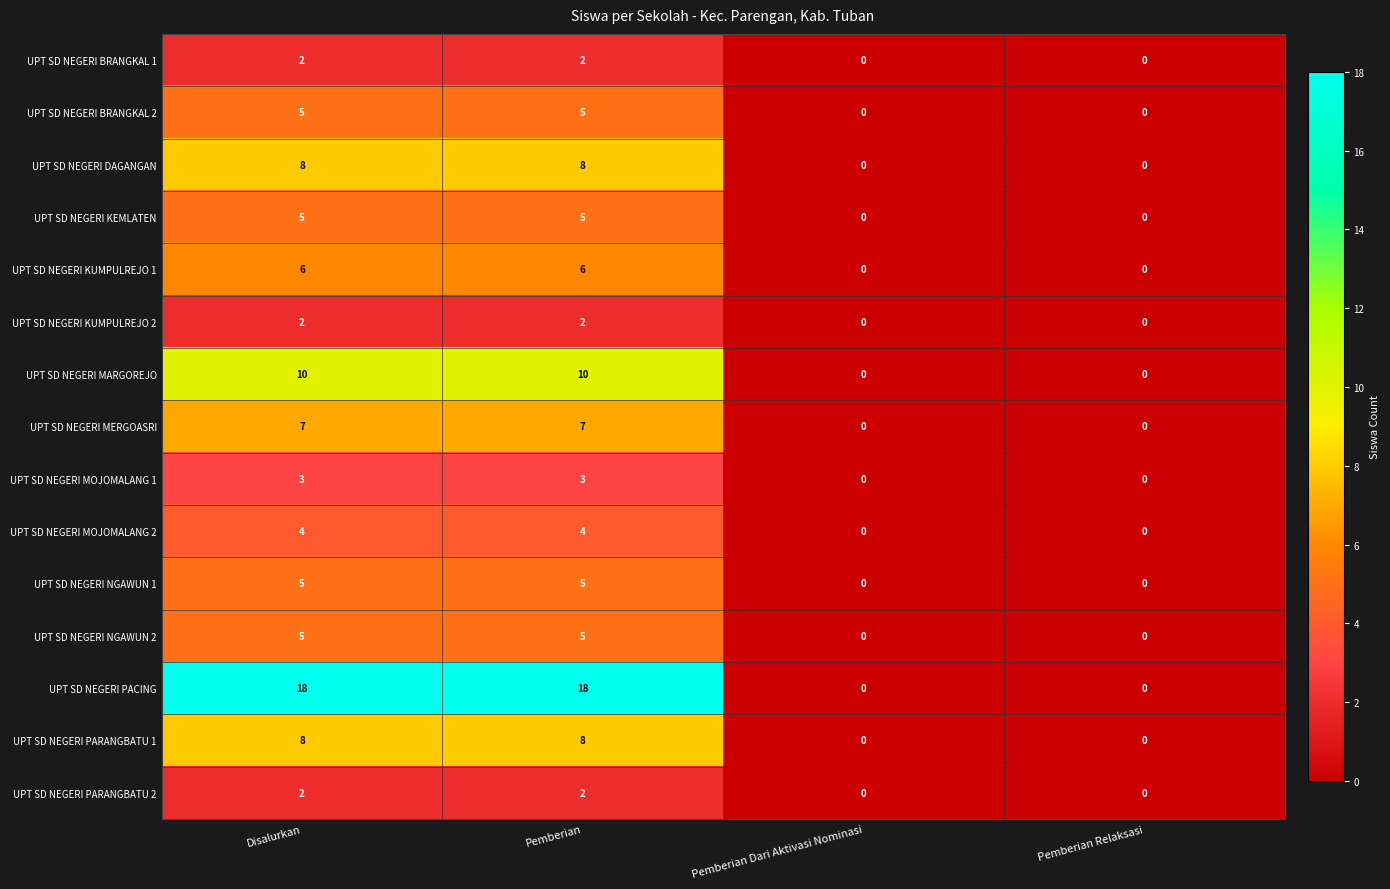

What is the difference between the second highest and second lowest values in the UPT SD NEGERI NGAWUN 2 series?

5